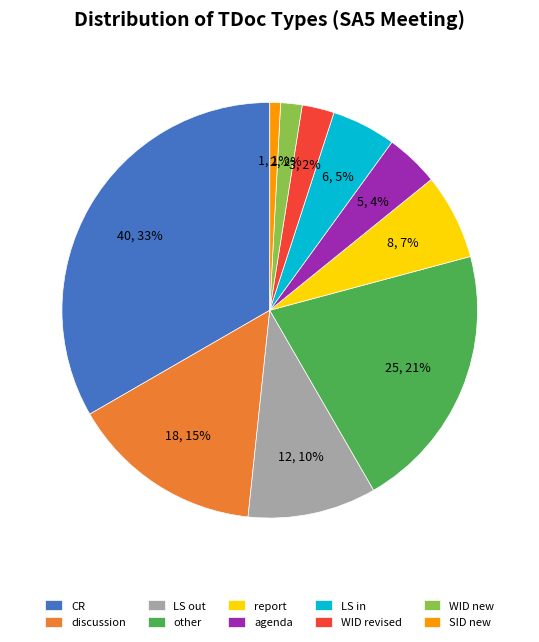

What percentage is the discussion slice, to the nearest percent?

15%